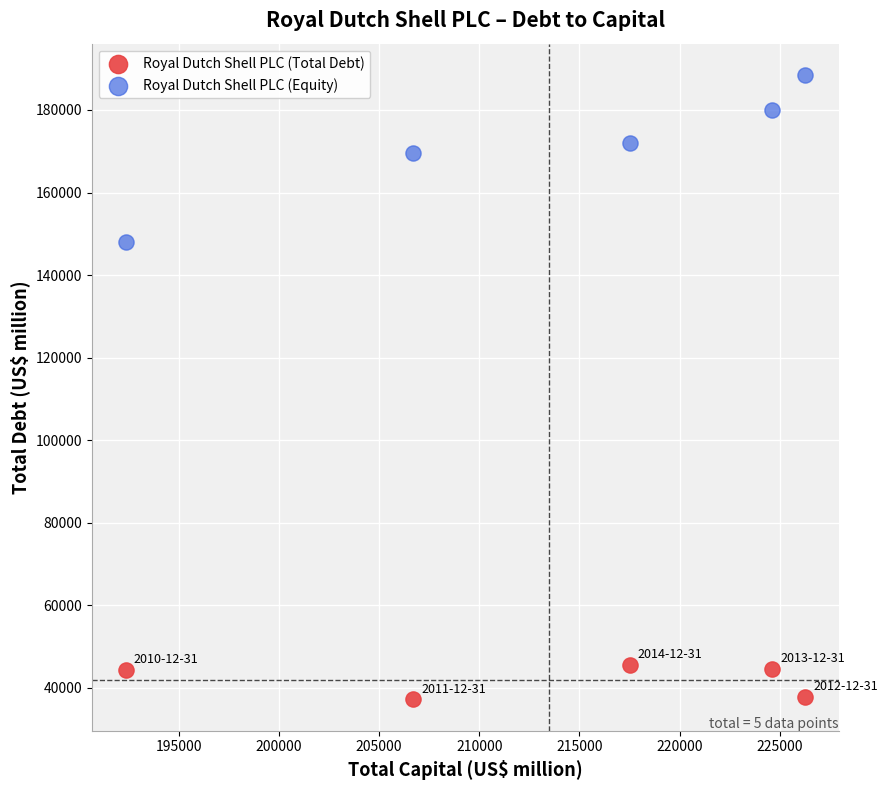

Which series reaches the maximum Y coordinate?

Royal Dutch Shell PLC (Equity)